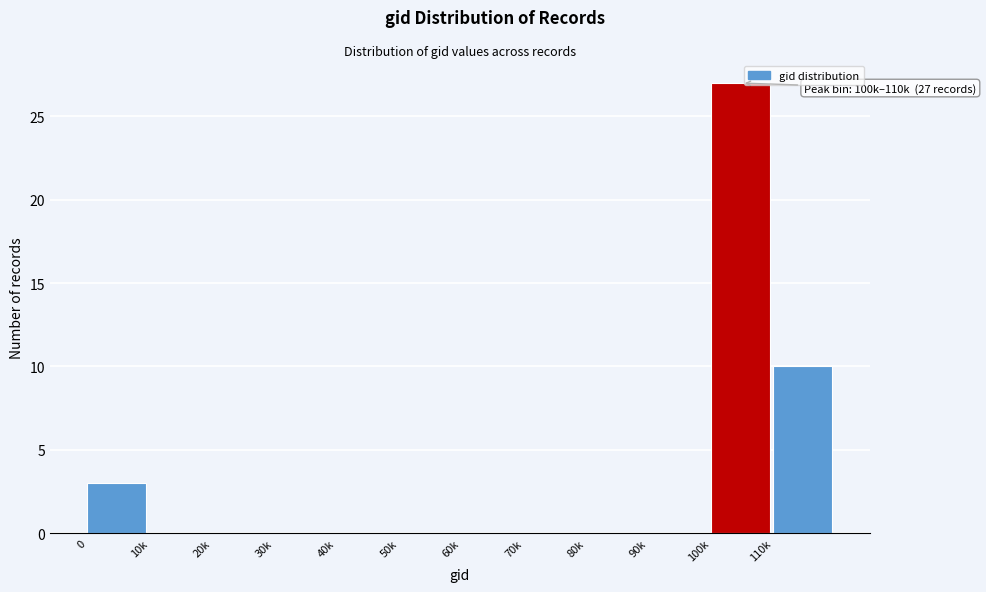

Reading left to right, what are all the values shown in this chart?

0=3	10k=0	20k=0	30k=0	40k=0	50k=0	60k=0	70k=0	80k=0	90k=0	100k=27	110k=10